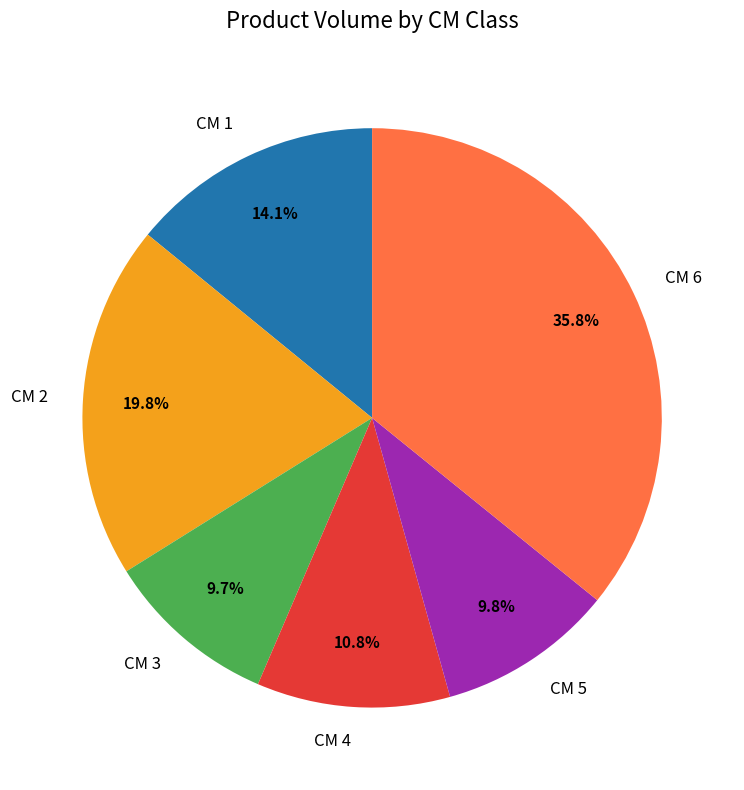

Is the sum of CM 4 and CM 6 greater than half?

No